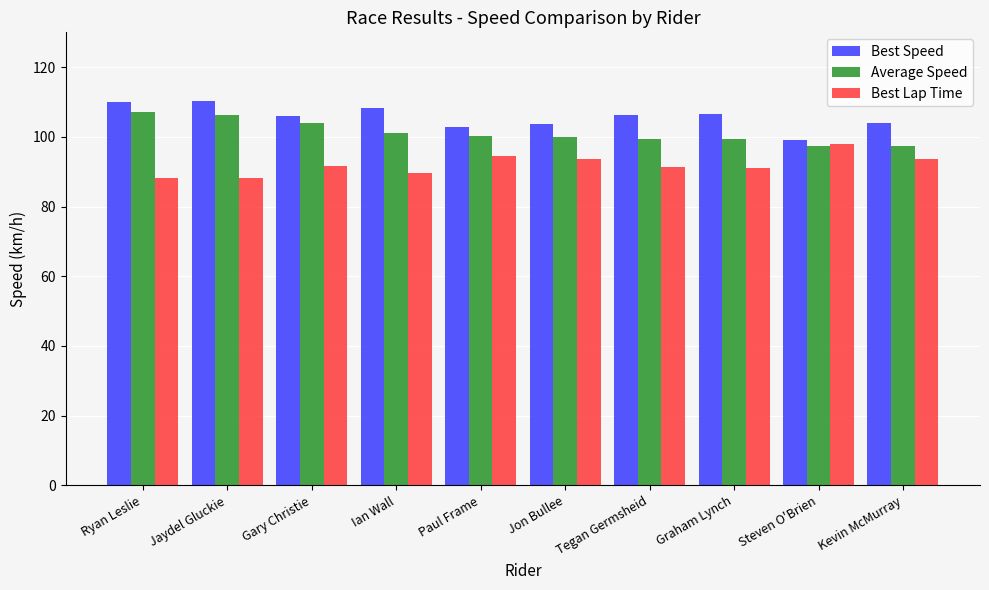

What is the sum of the Average Speed values at Ryan Leslie and Paul Frame?

207.3